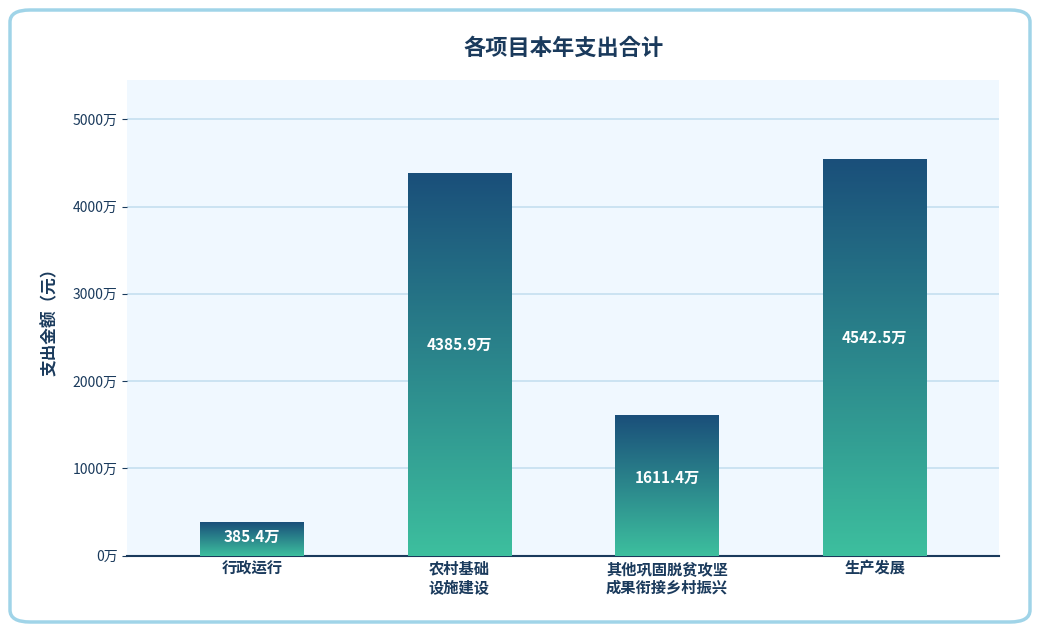

Are the bars horizontal?

No